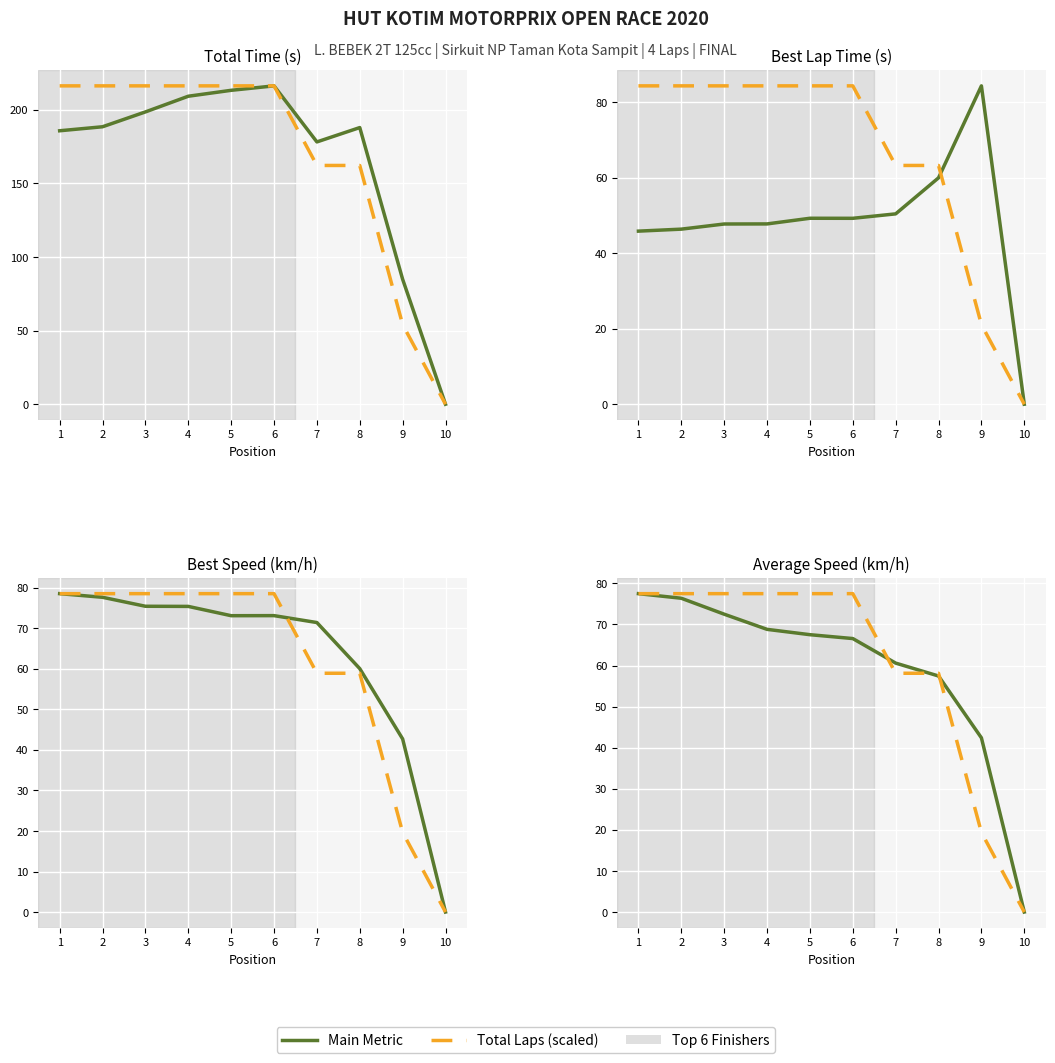

How many times do Total Laps (scaled) and Best Speed cross each other?

2